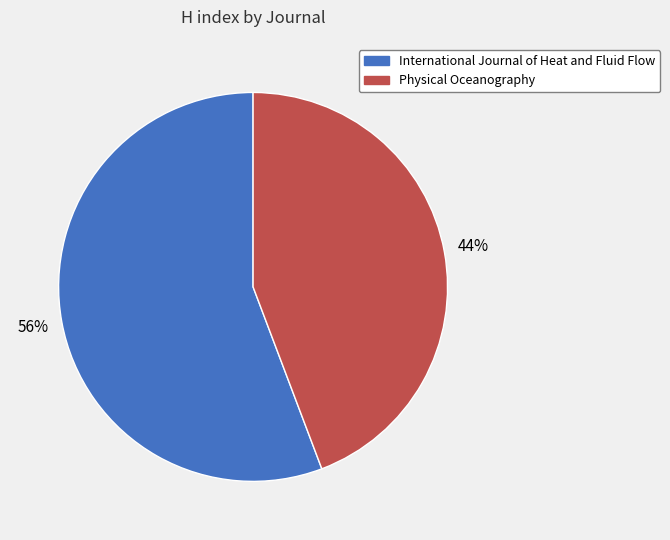

Approximately how many times larger is the value at Physical Oceanography compared to International Journal of Heat and Fluid Flow?

0.8